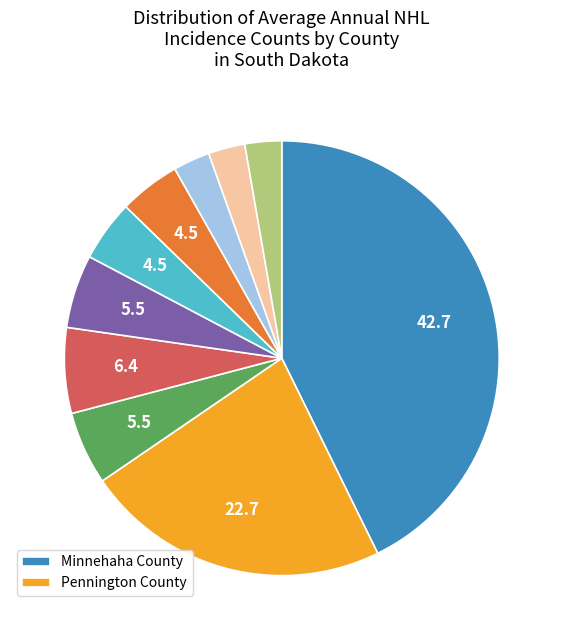

Does any single category account for the majority?

No